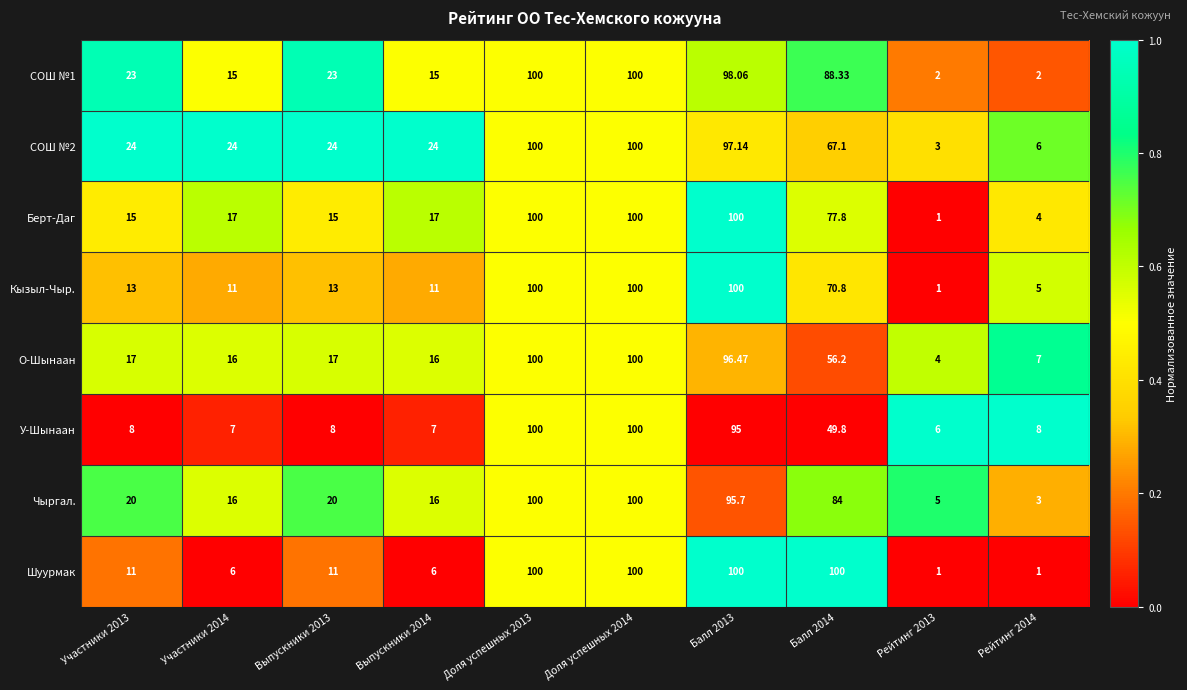

Is the value of У-Шынаан at Участники 2013 greater than the value of О-Шынаан at Рейтинг 2013?

Yes